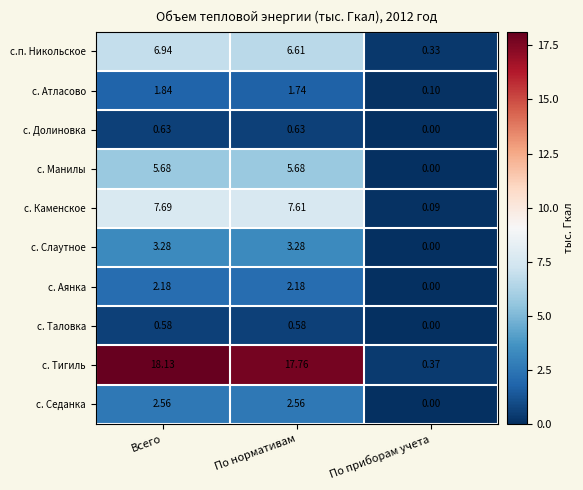

Where is с. Седанка nearest to the value 1?

По приборам учета